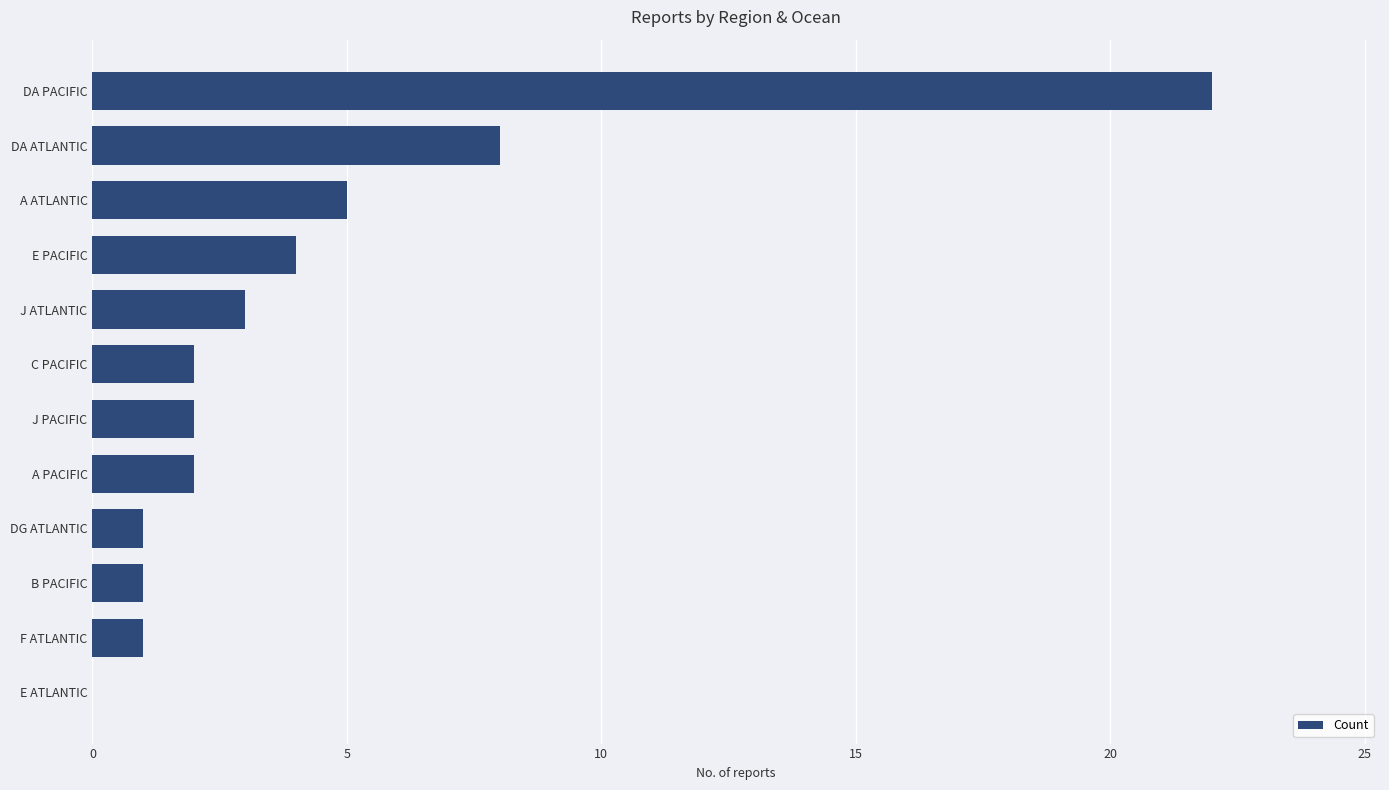

At which category does the chart reach its peak across all series?

DA PACIFIC